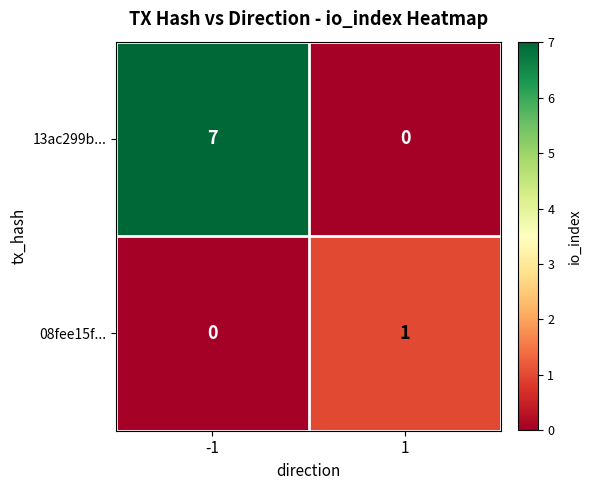

The 08fee15f... series shows 0 at -1. True or false?

True